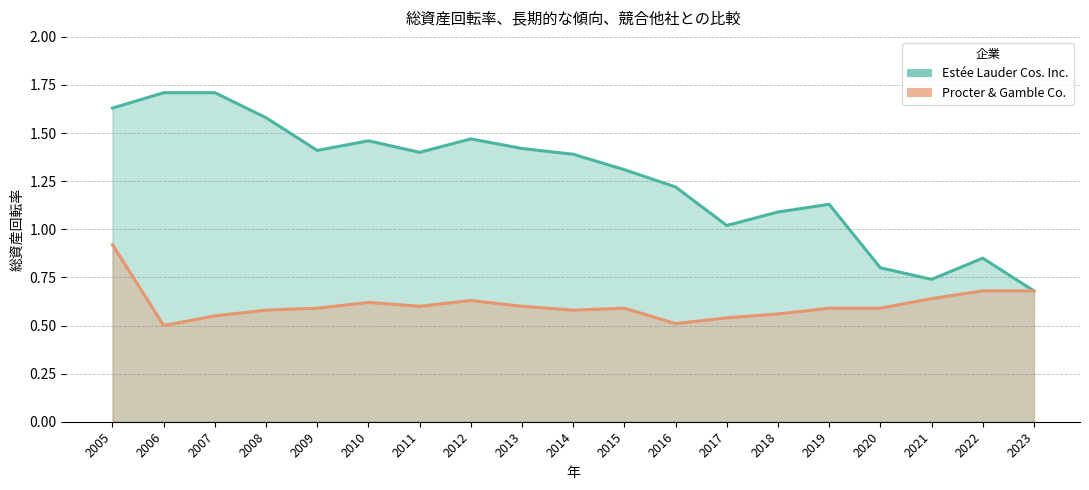

Which category has the lowest value in the Estée Lauder Cos. Inc. series?

2023